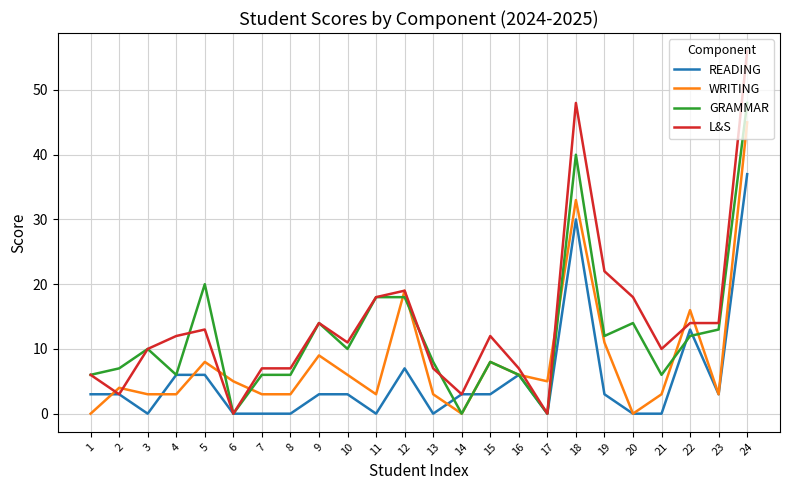

At which category does WRITING reach its first local peak?

2